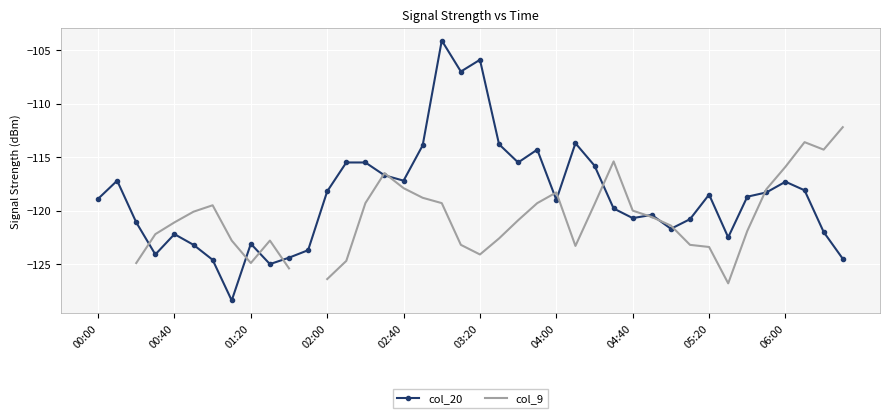

True or false: col_20 has a value of -113.9 at 17.

True